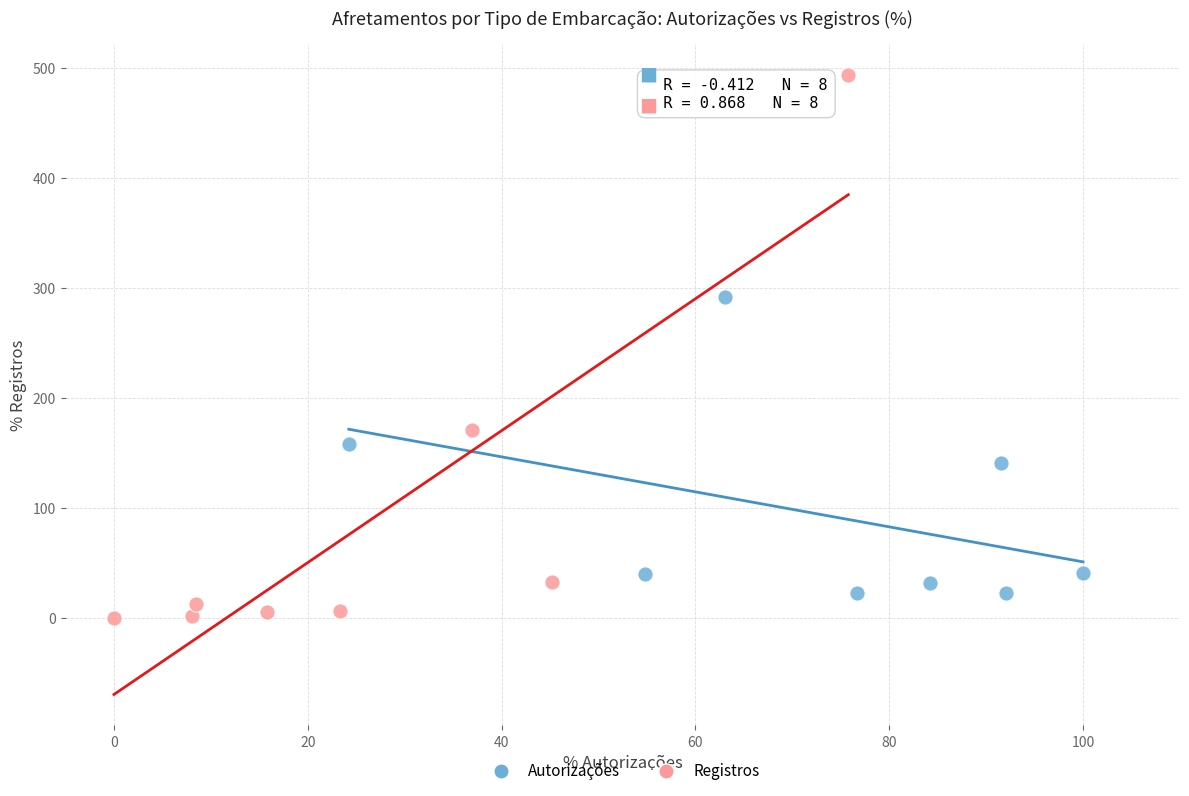

Which series reaches the maximum Y coordinate?

Registros